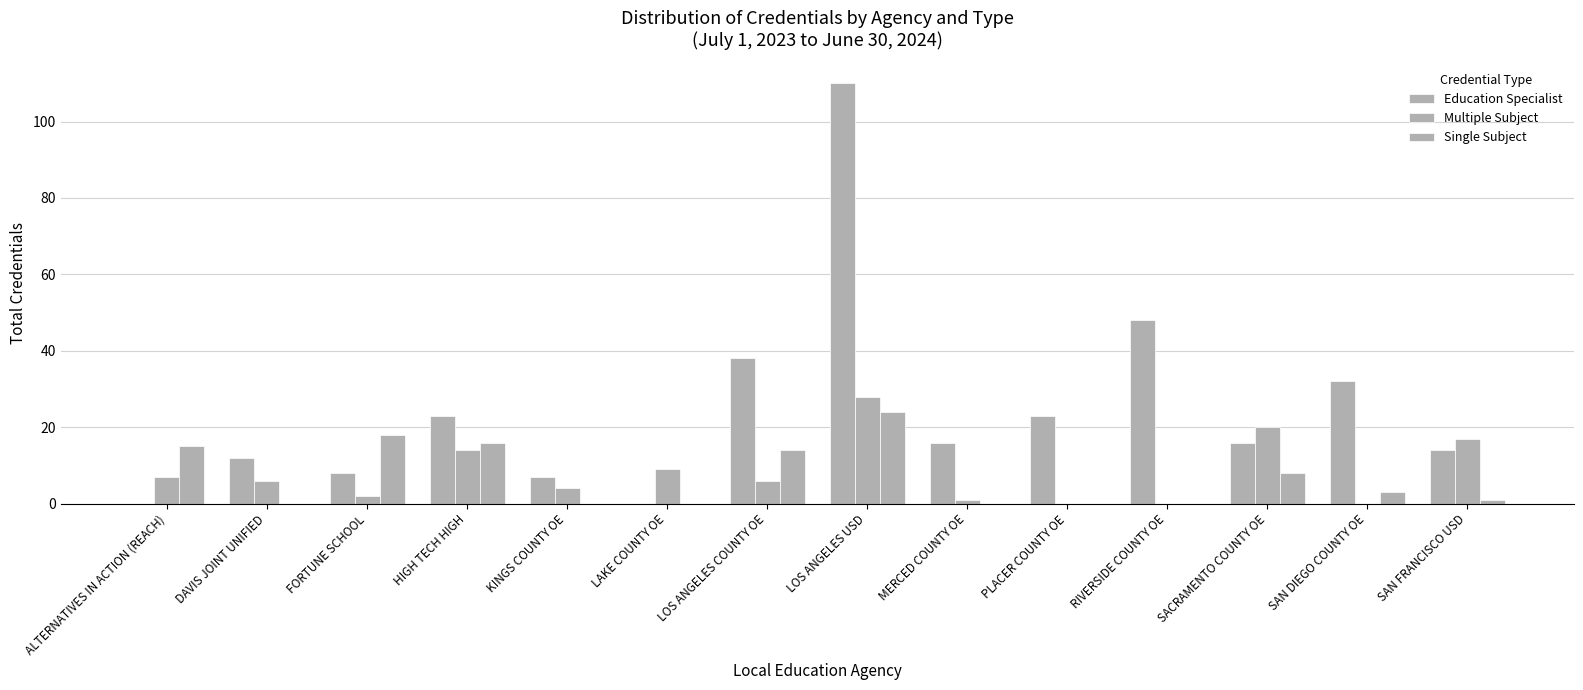

Count the number of categories in the chart.

14